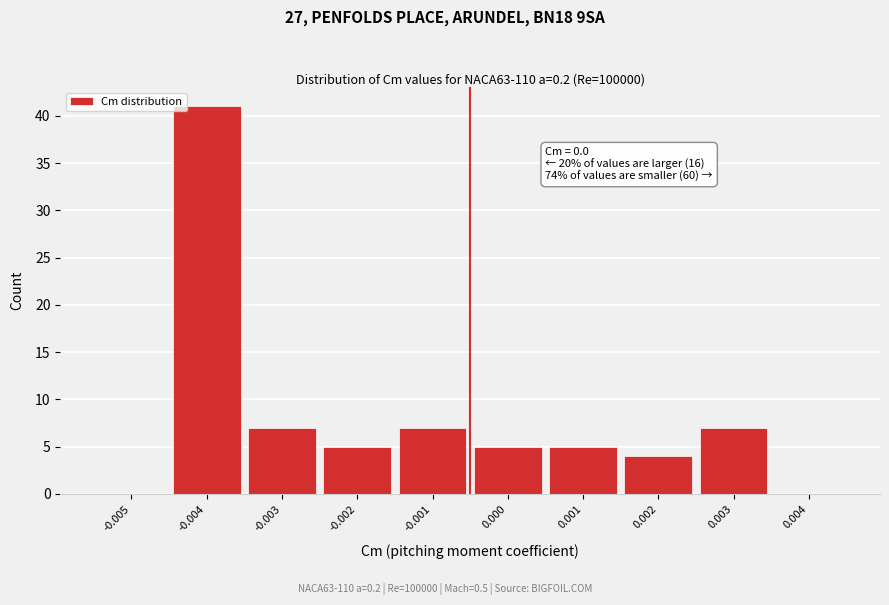

Reading right to left, extract all data points from this chart.

0.004=0	0.003=7	0.002=4	0.001=5	0.000=5	-0.001=7	-0.002=5	-0.003=7	-0.004=41	-0.005=0